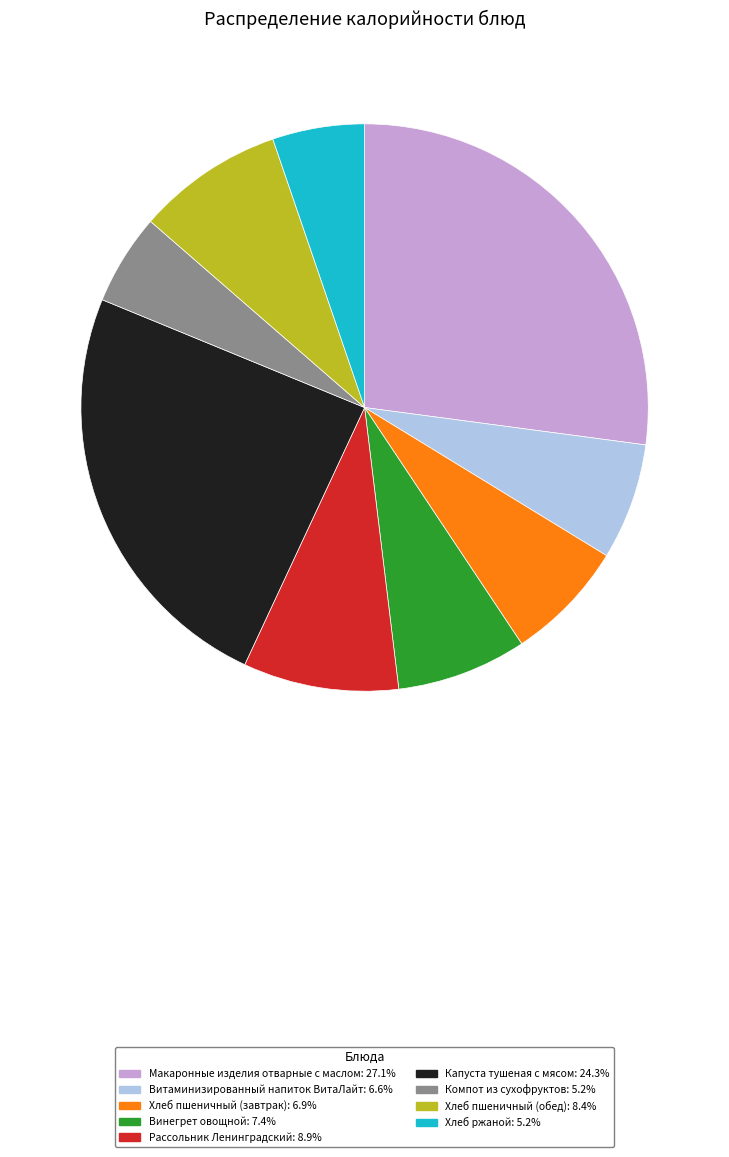

What is the largest slice in the pie chart?

Макаронные изделия отварные с маслом